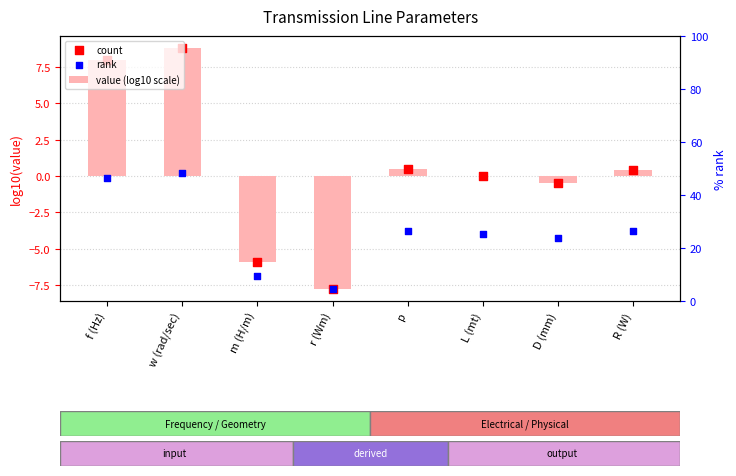

Which series has the largest total across all categories?

value (log10 scale)